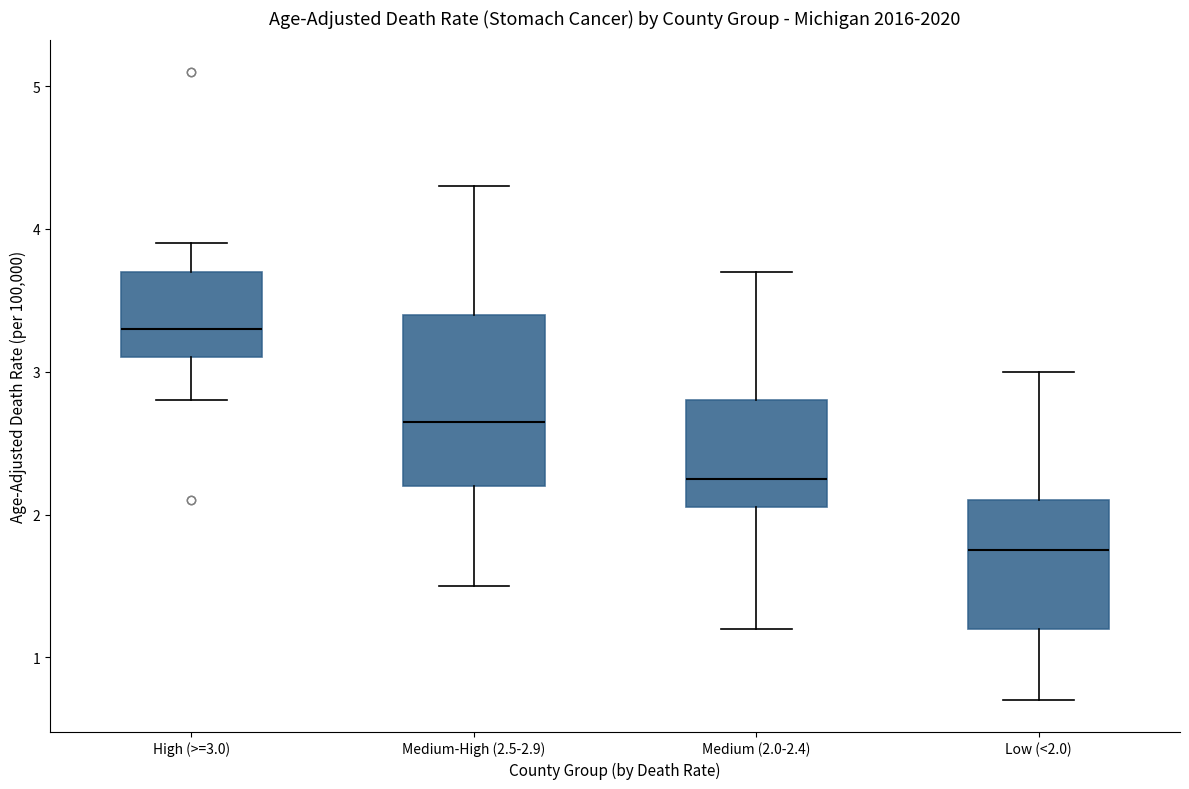

Reading left to right, read every box against the y-axis: the position of its median line, the range the box covers, and the ends of its whiskers. The values are not printed on the chart, so give them approximately, as read against the axis.

High (>=3.0): median 3.3, box 3.1 to 3.7, whiskers 2.8 to 3.9
Medium-High (2.5-2.9): median 2.7, box 2.2 to 3.4, whiskers 1.5 to 4.3
Medium (2.0-2.4): median 2.3, box 2.1 to 2.8, whiskers 1.2 to 3.7
Low (<2.0): median 1.8, box 1.2 to 2.1, whiskers 0.7 to 3.0